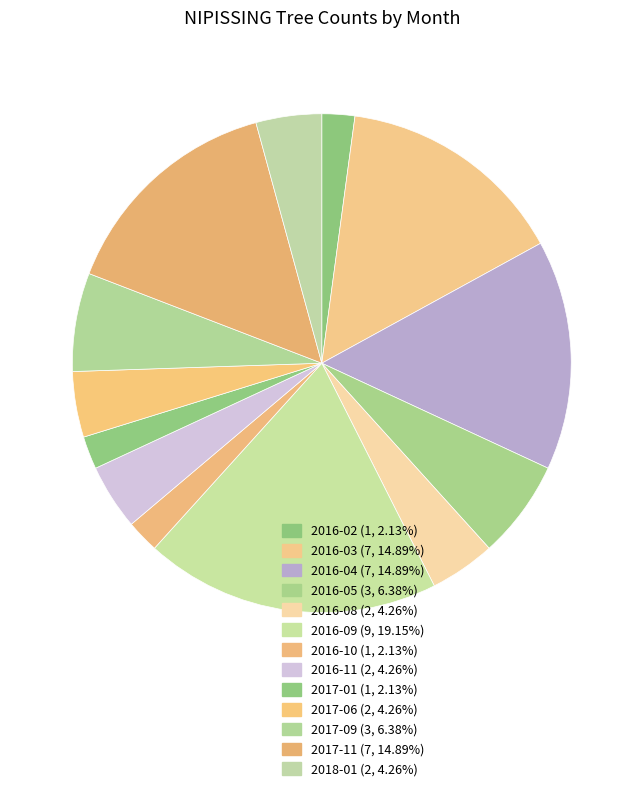

To the nearest percent, what percentage of the pie is 2016-11?

4%